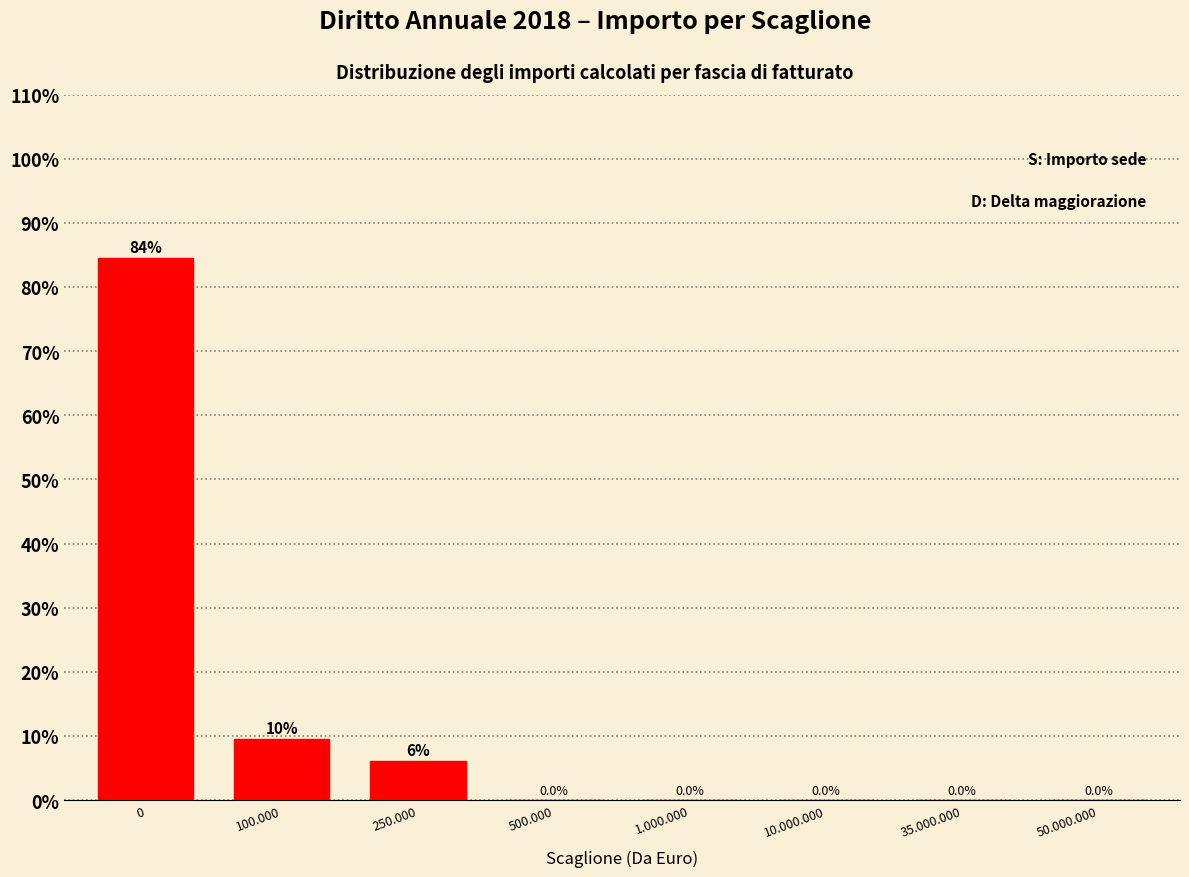

Reading left to right, transcribe all the data shown in this chart.

0=84.5	100.000=9.5	250.000=6.0	500.000=0.0	1.000.000=0.0	10.000.000=0.0	35.000.000=0.0	50.000.000=0.0